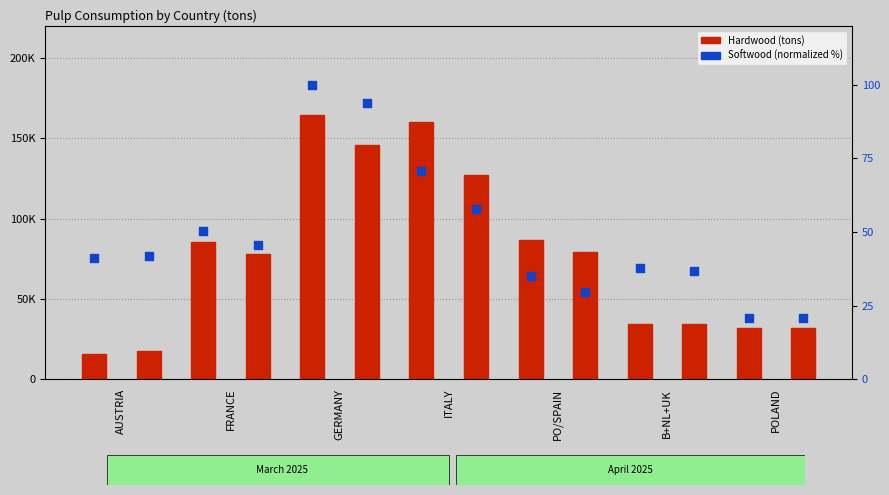

At how many categories does at least one series exceed 91273?

2